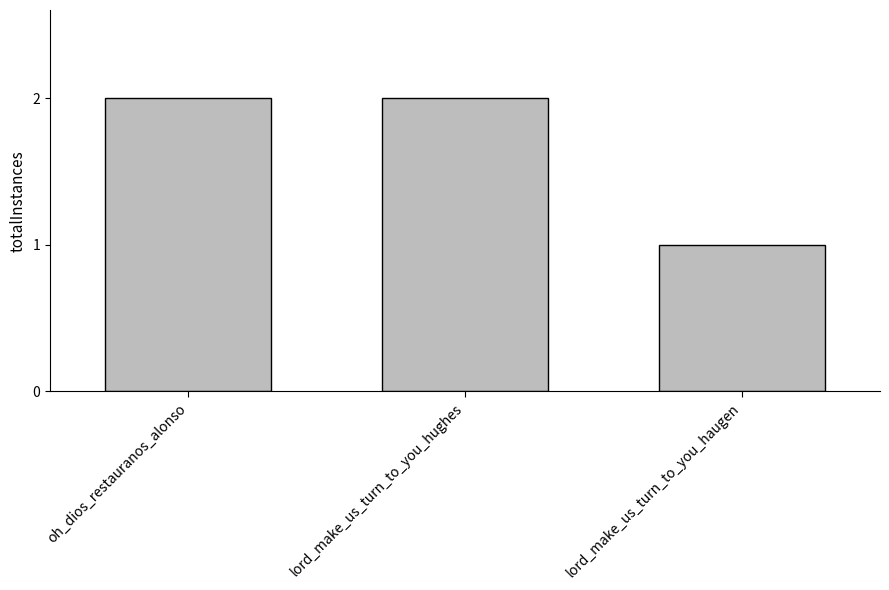

What is the maximum value shown in the chart?

2